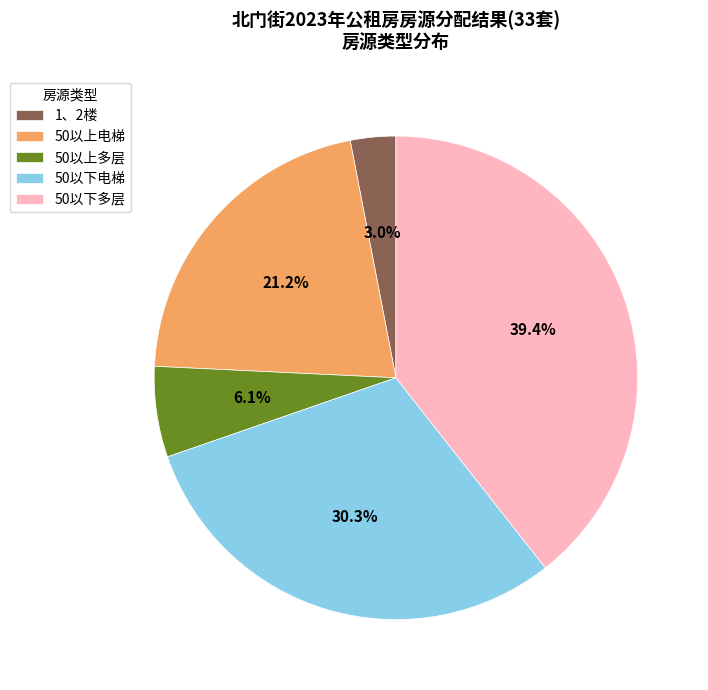

To the nearest percent, what portion does 50以下多层 represent?

39%